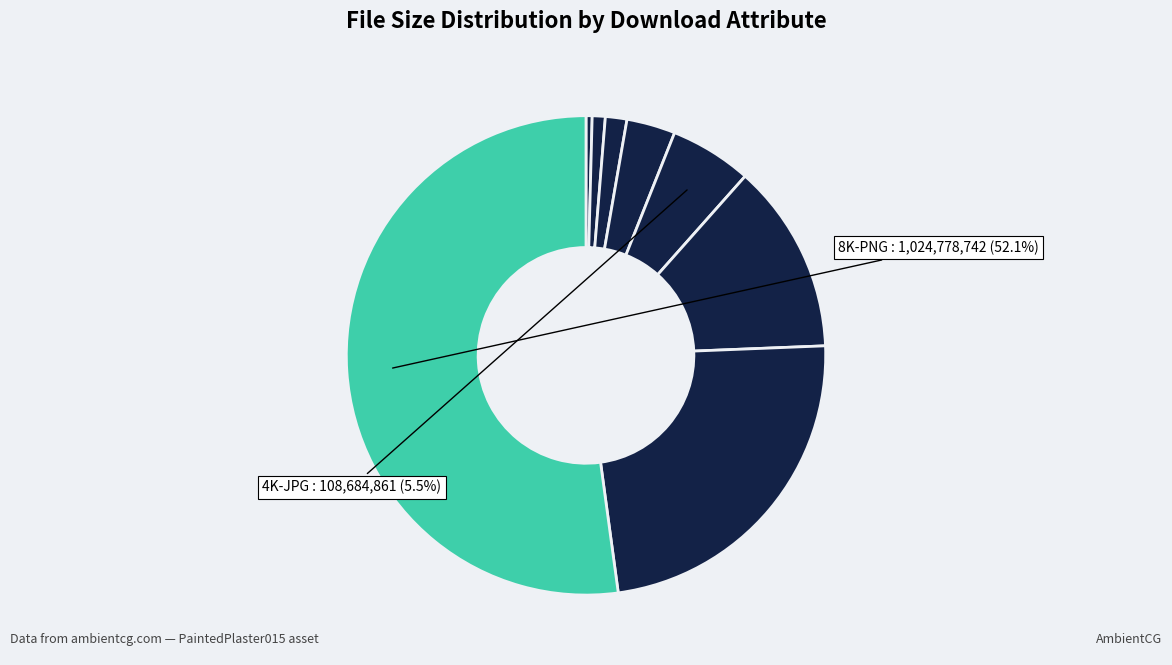

Count the number of slices in the pie.

8